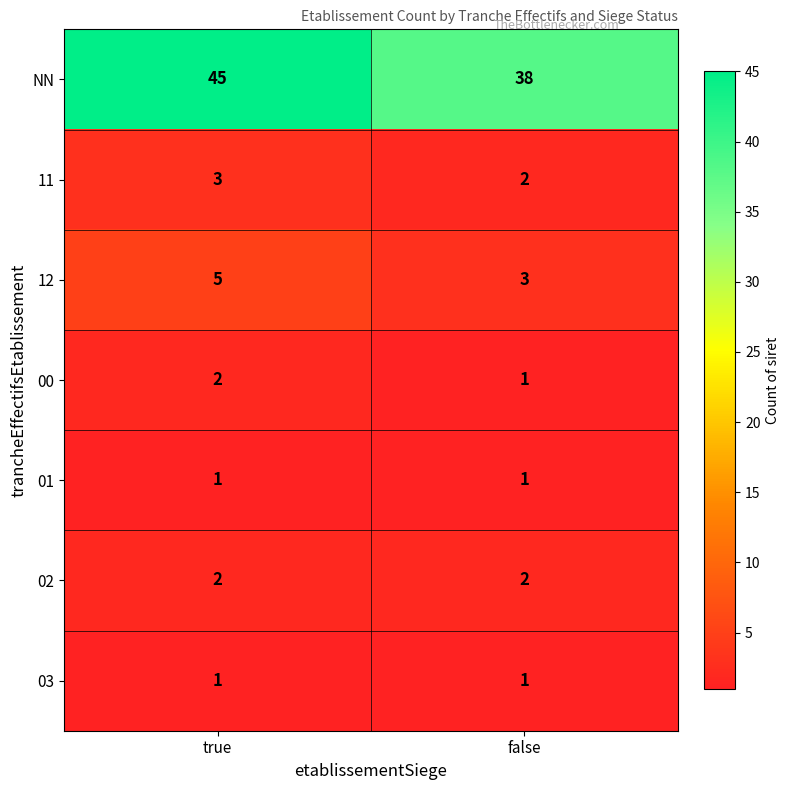

Reading left to right, list all the values displayed in this chart.

NN: 45	38
11: 3	2
12: 5	3
00: 2	1
01: 1	1
02: 2	2
03: 1	1